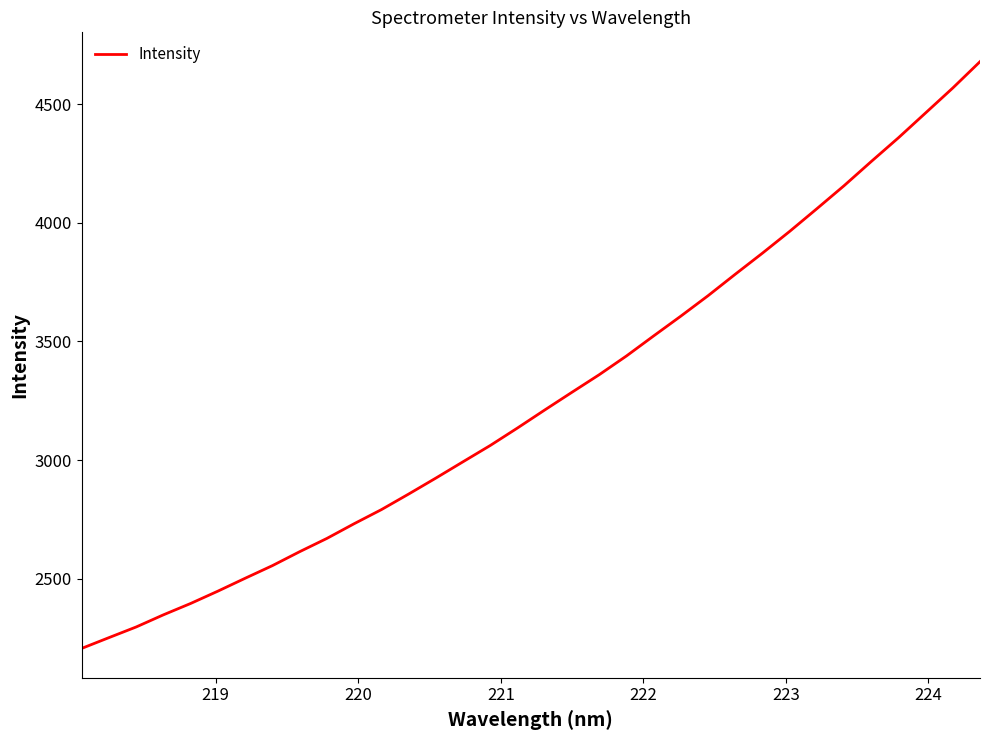

How many values exceed 3211?

17